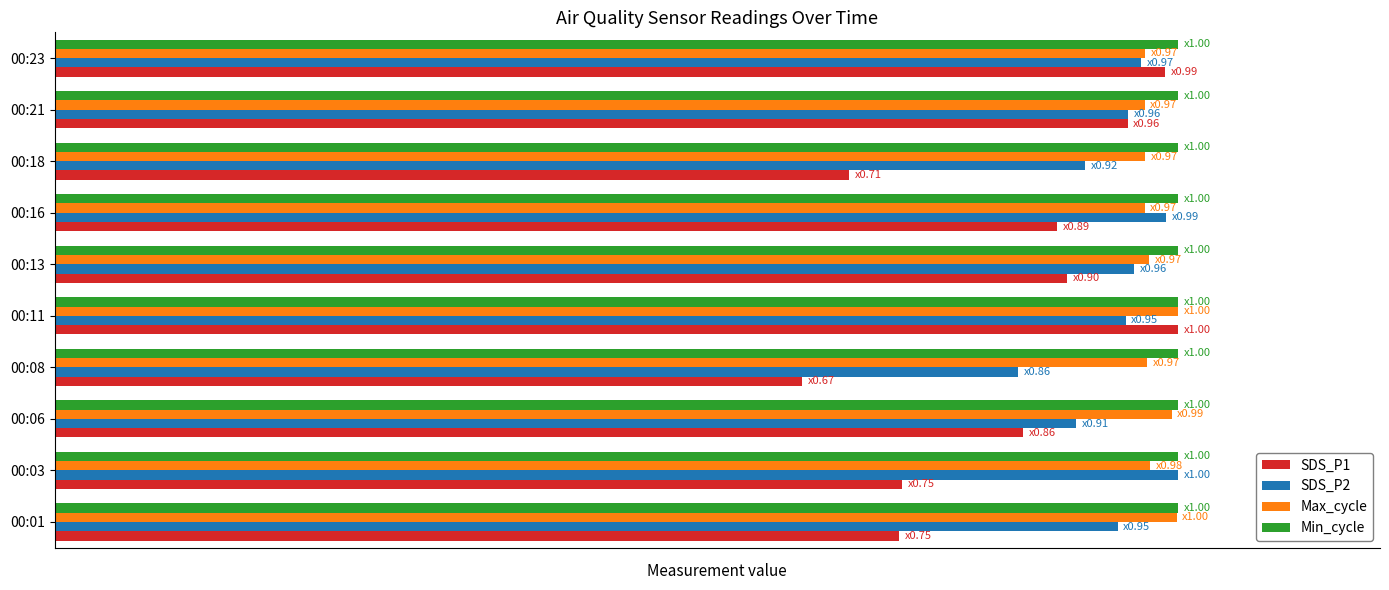

At which label does SDS_P2 reach its minimum?

00:08